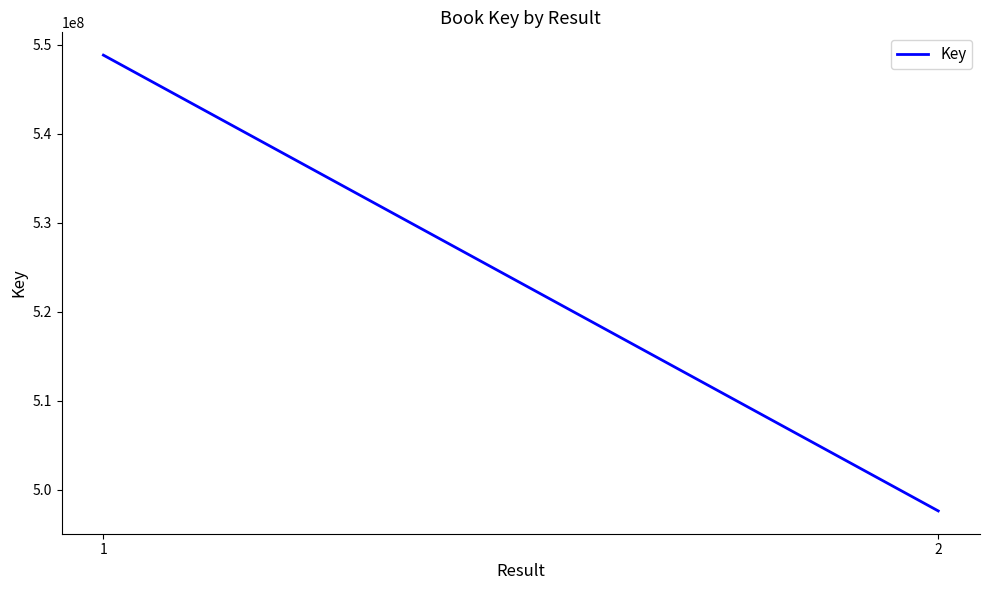

What is the value of the 2nd point from the left?

497627817